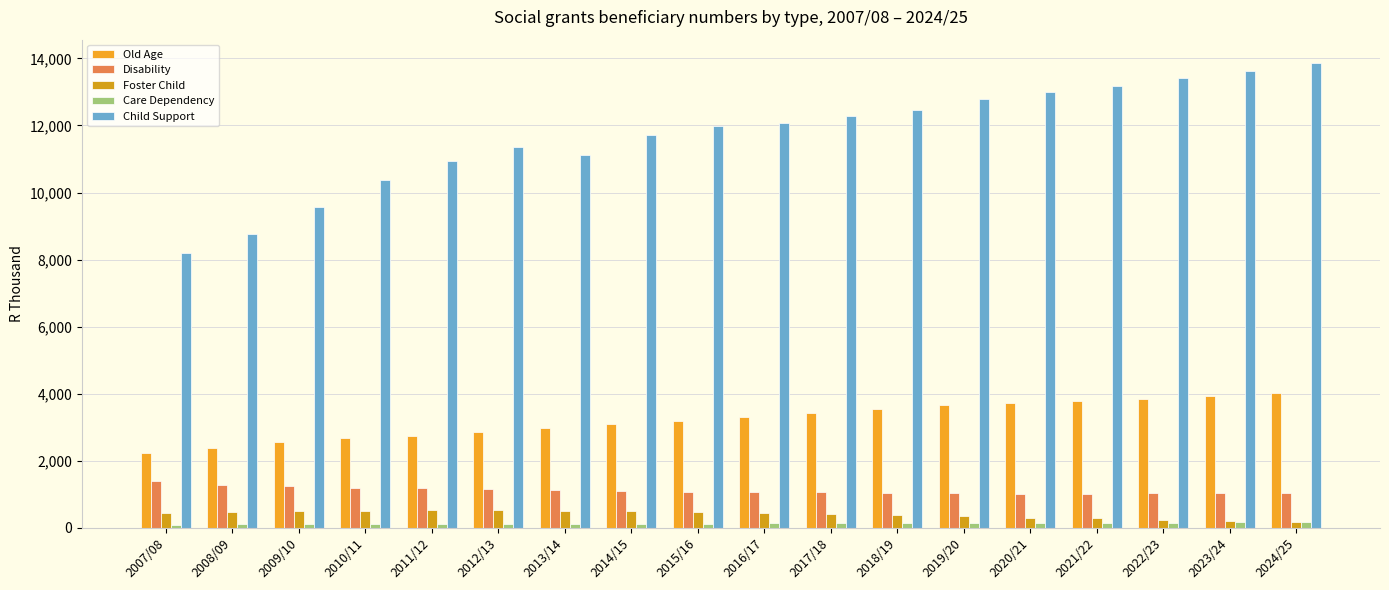

The value of Care Dependency at 2009/10 is 146.1. True or false?

False